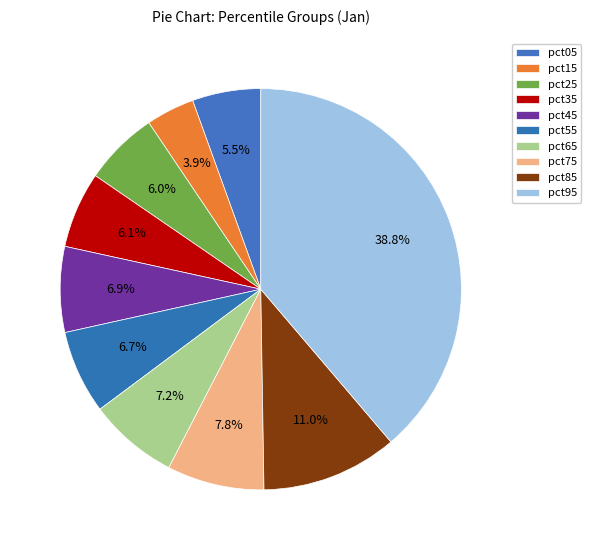

What is the change in value from pct65 to pct95?

+0.5